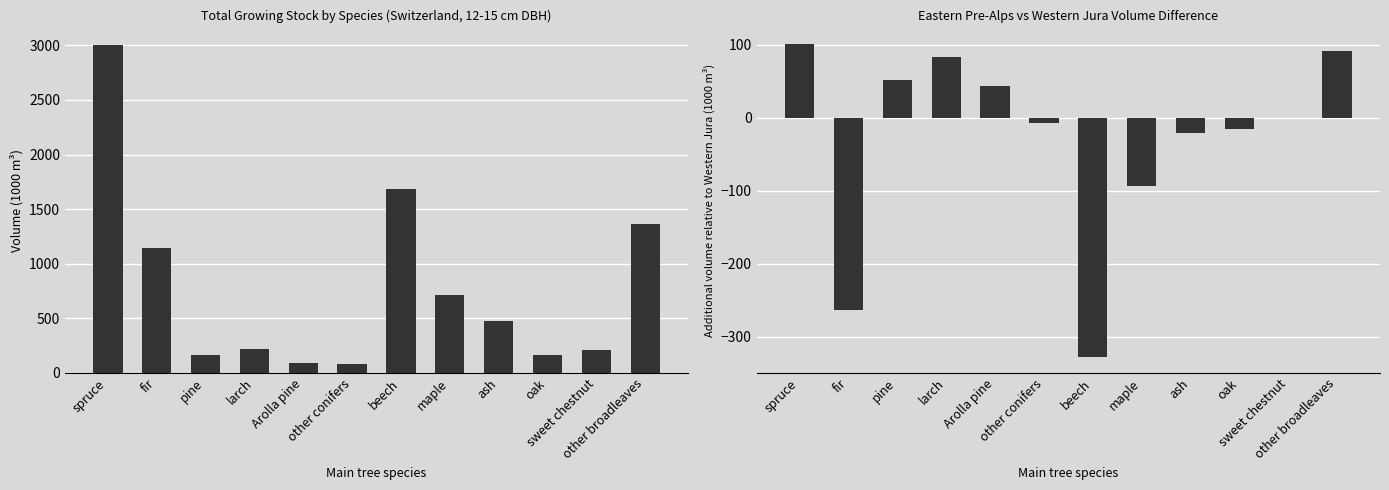

What is the value of the Switzerland bar at the 4th from the left?

214